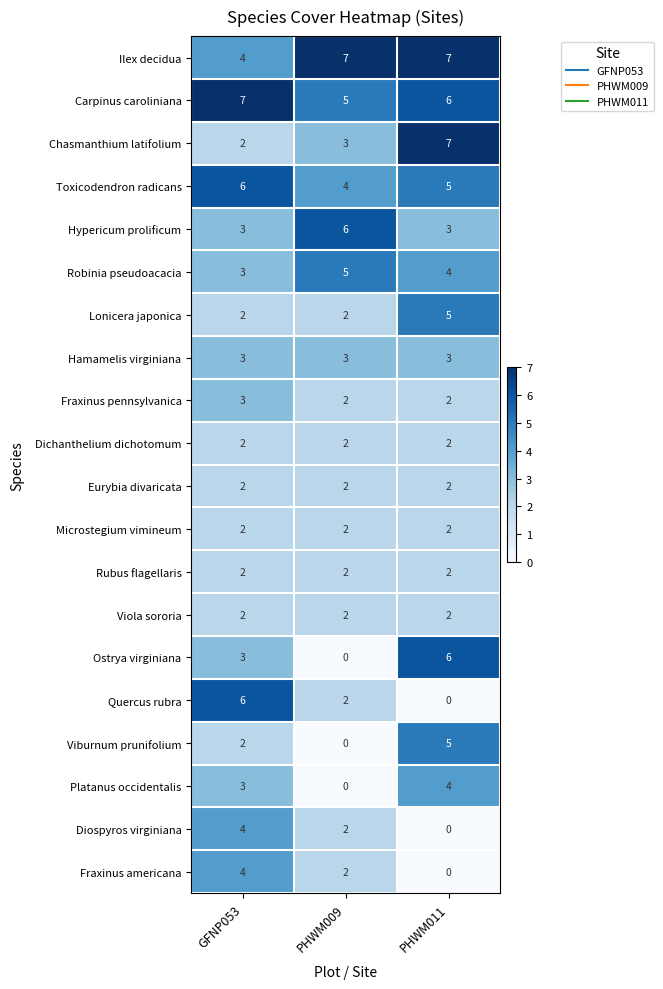

At how many categories does at least one series exceed 4?

3